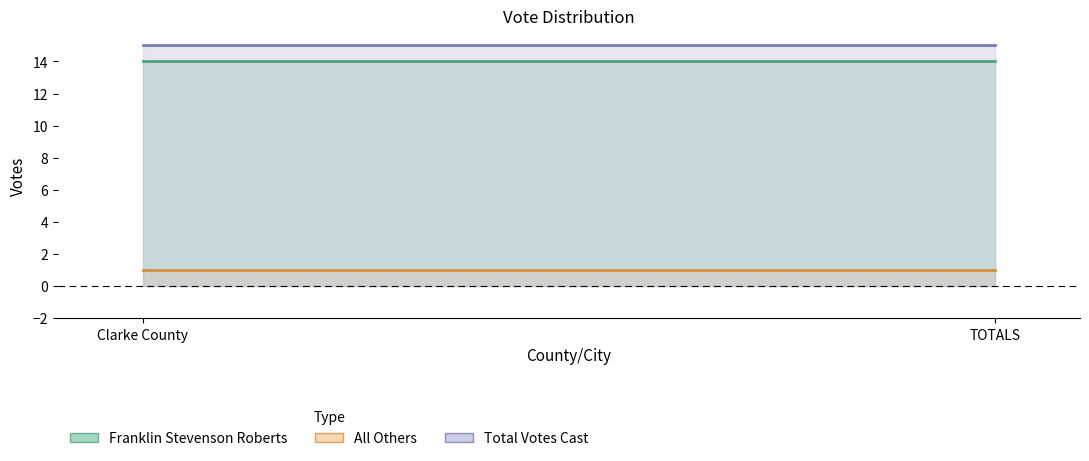

The Total Votes Cast series shows 15 at Clarke County. True or false?

True